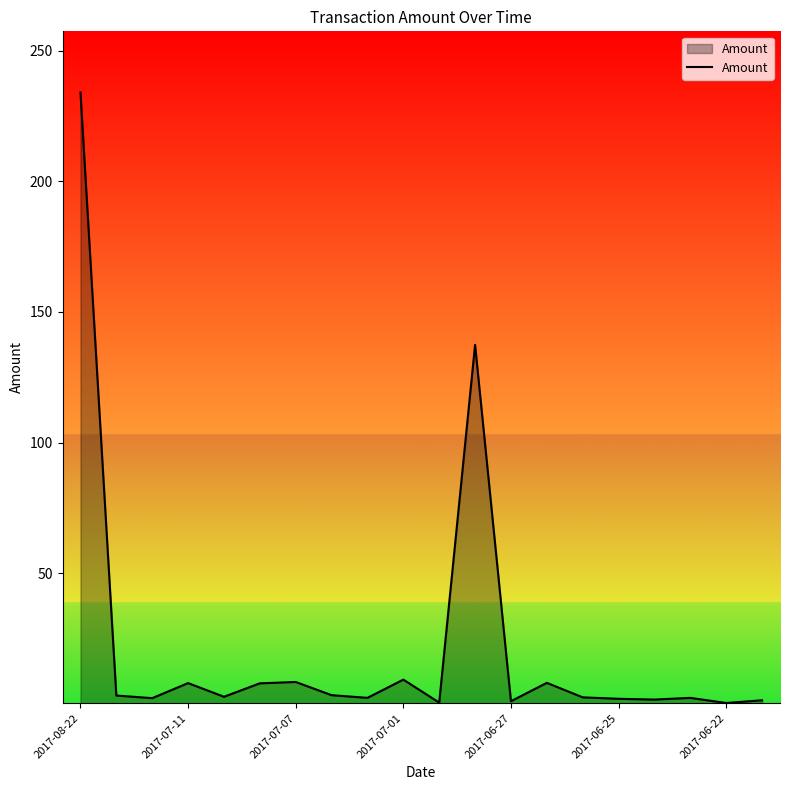

What is the difference between the maximum and minimum values?

233.7